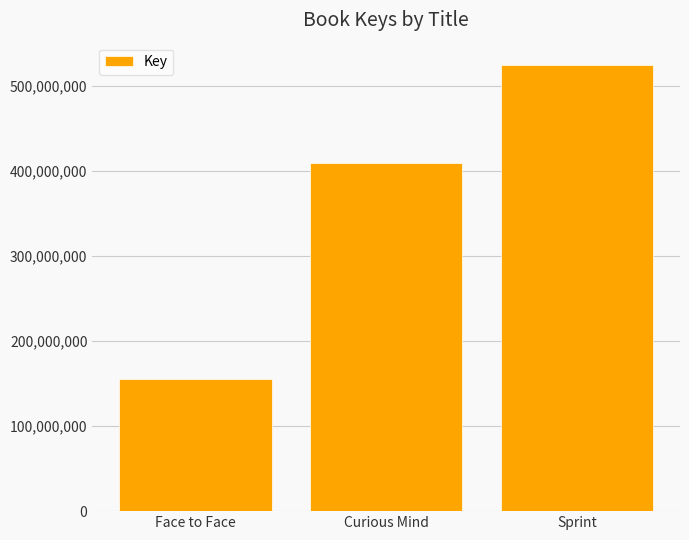

Which category has the lowest value across all series?

Face to Face